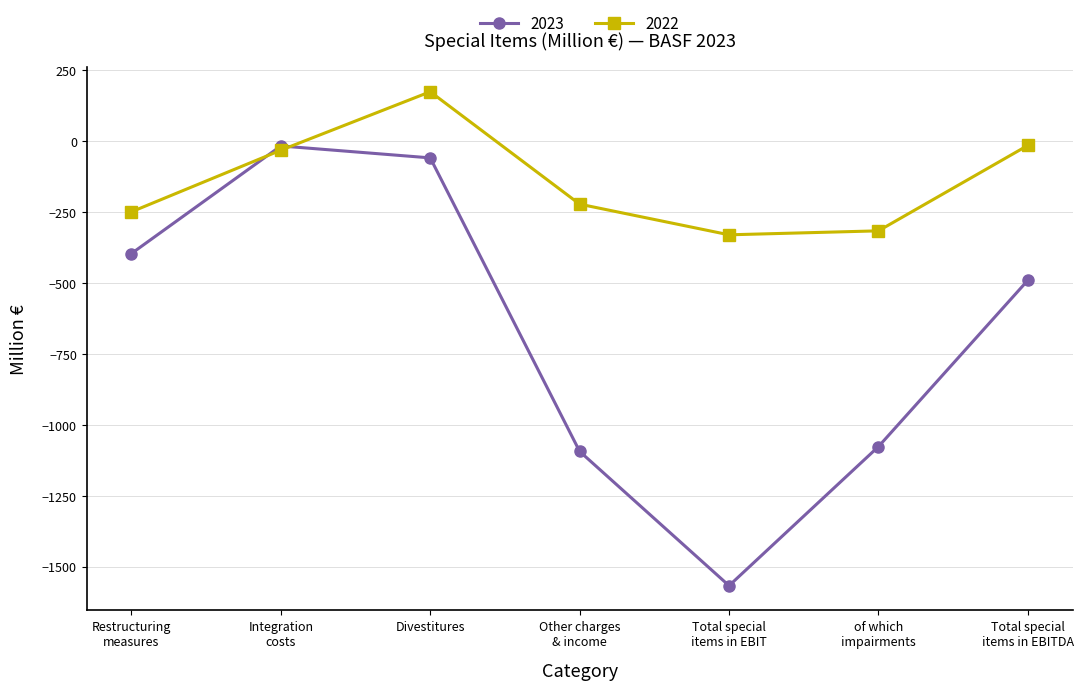

What is the label of the 7th point from the left?

Total special
items in EBITDA